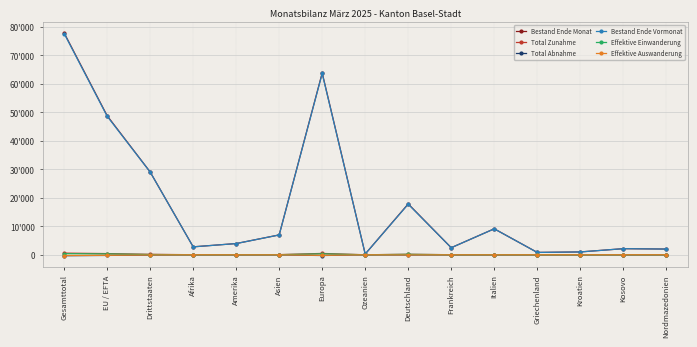

Rank the categories by Bestand Ende Vormonat value from lowest to highest.

Ozeanien, Griechenland, Kroatien, Nordmazedonien, Kosovo, Frankreich, Afrika, Amerika, Asien, Italien, Deutschland, Drittstaaten, EU / EFTA, Europa, Gesamttotal